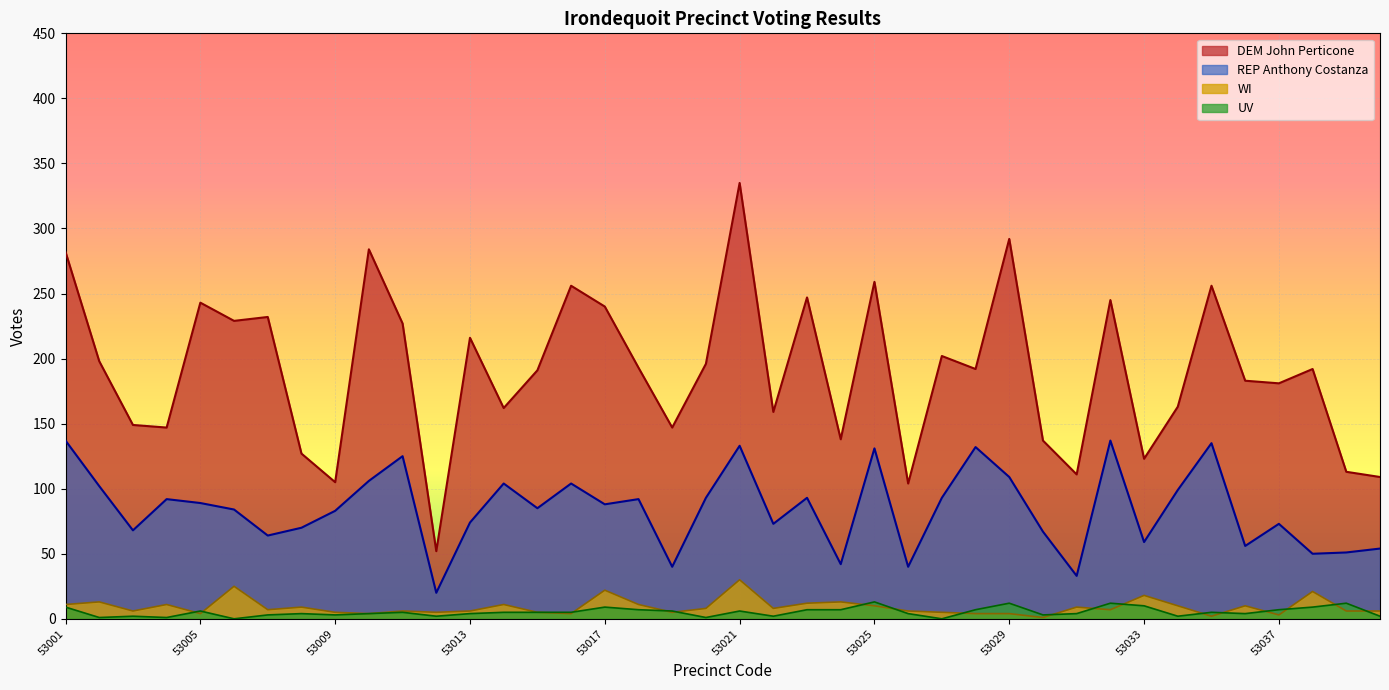

True or false: DEM John Perticone and WI intersect in this chart.

False